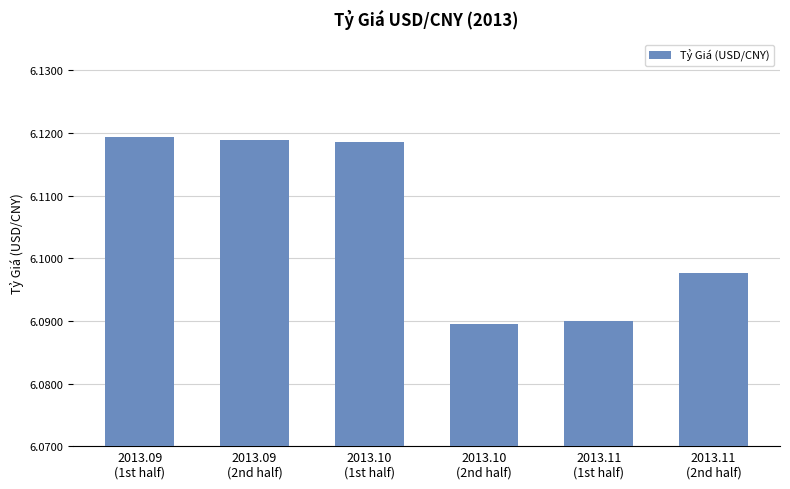

What is the label of the 6th bar from the right?

2013.09
(1st half)